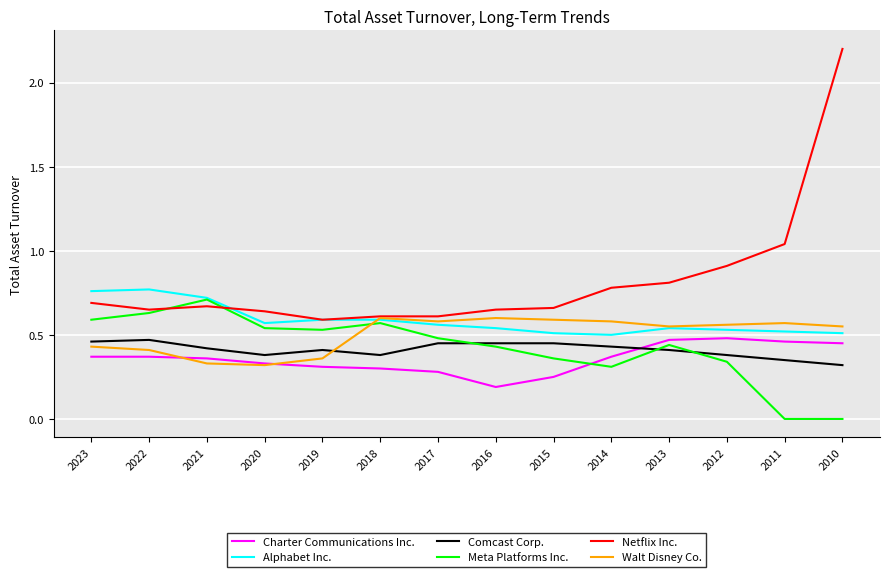

True or false: Charter Communications Inc. and Meta Platforms Inc. intersect in this chart.

True